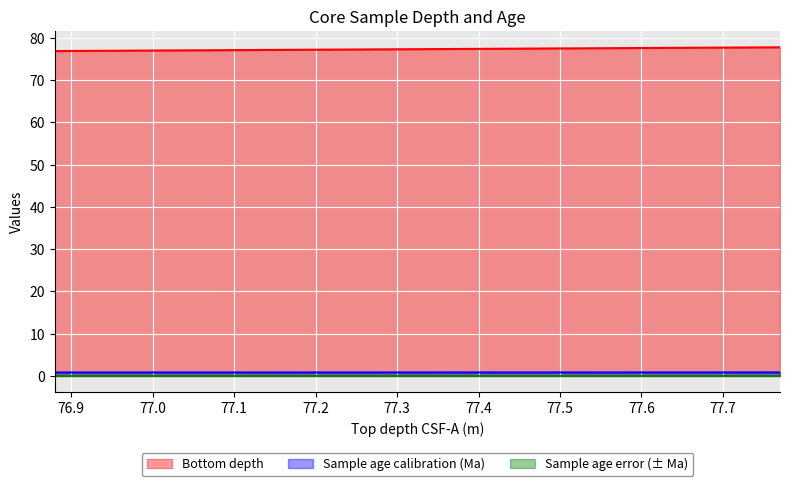

True or false: Sample age calibration (Ma) has more than 1 points higher than both neighbors.

False